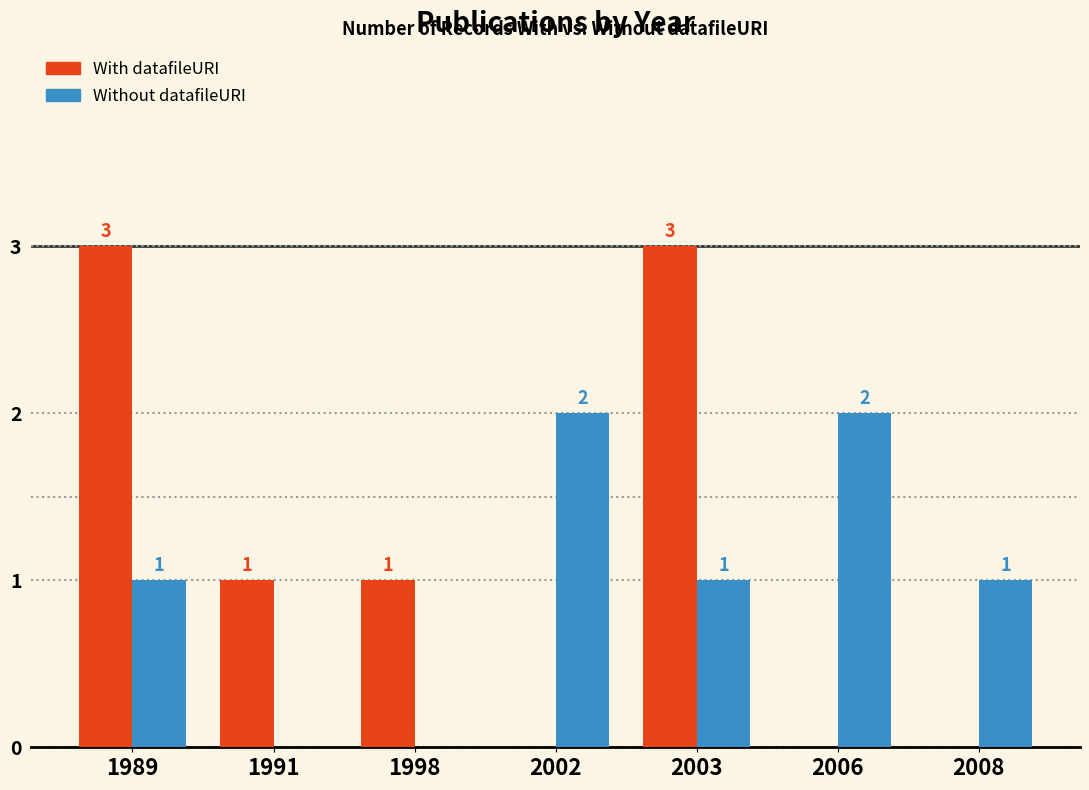

Is it true that With datafileURI equals 0 at 2002?

True